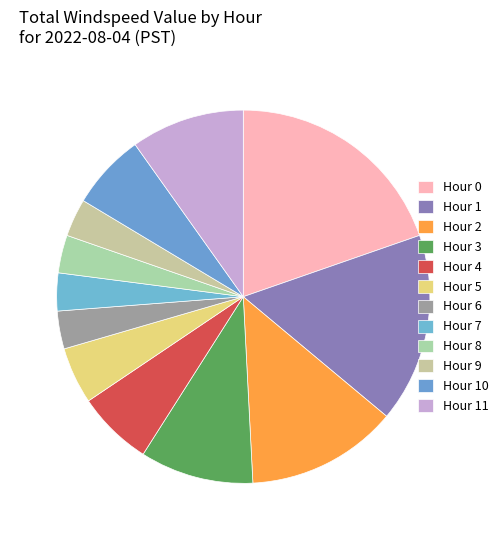

Combined, do Hour 2 and Hour 7 account for over 50%?

No